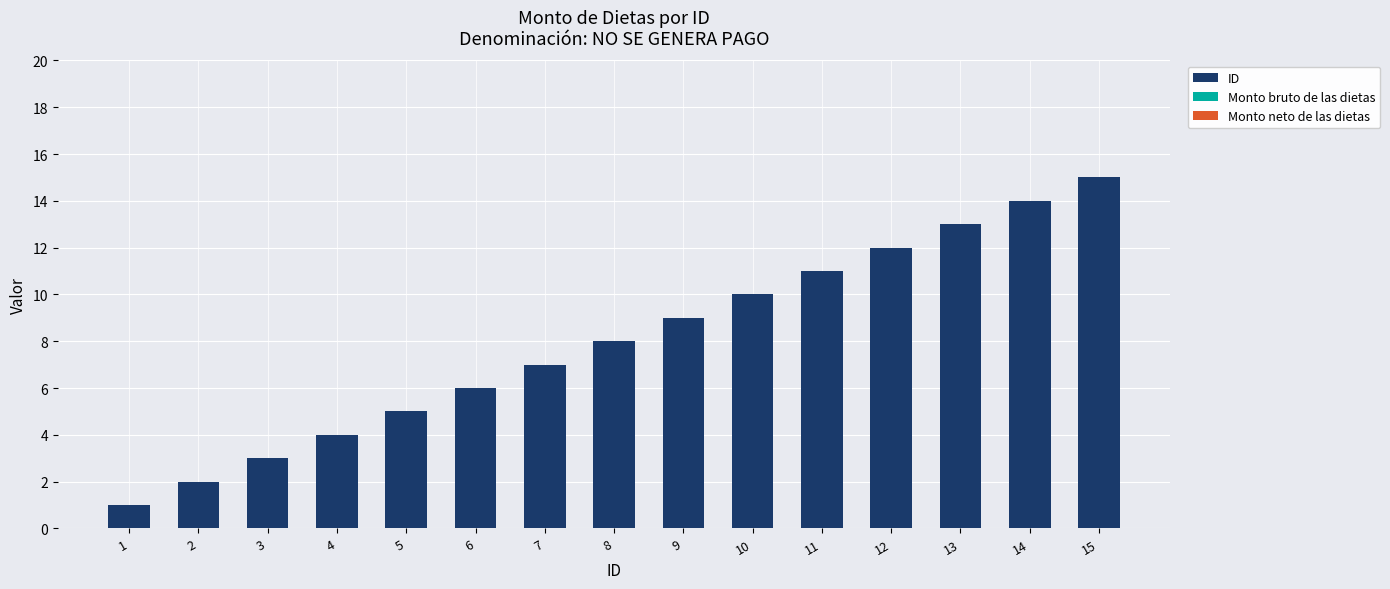

List the labels in order of value, largest first.

15, 14, 13, 12, 11, 10, 9, 8, 7, 6, 5, 4, 3, 2, 1